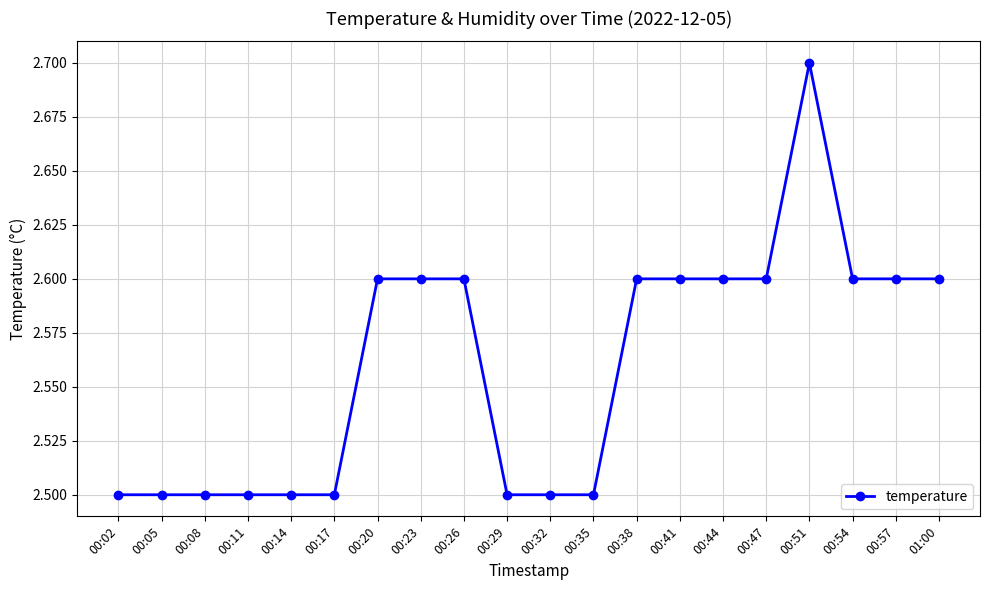

How many values are between 2 and 3?

20